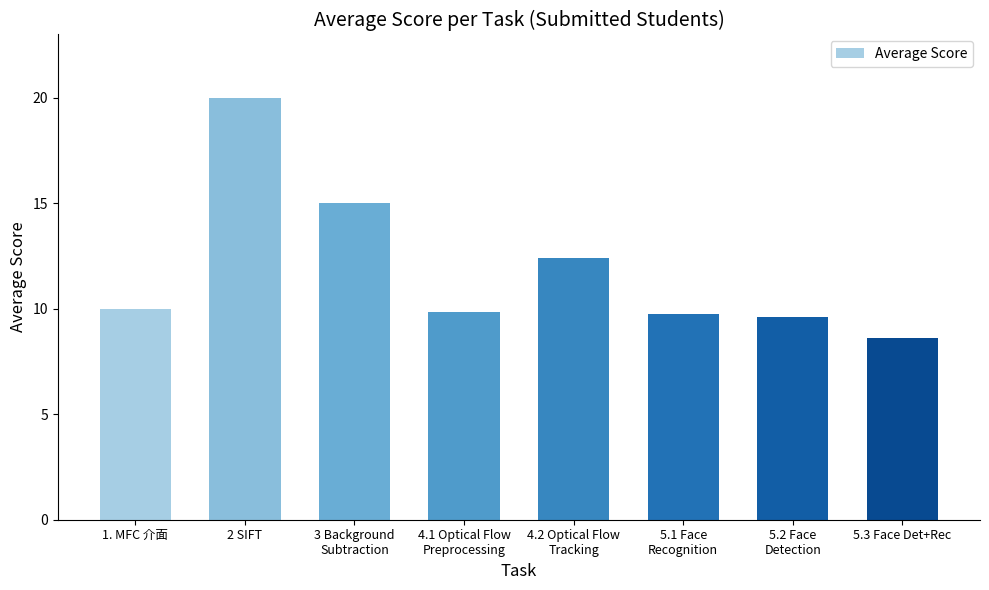

Reading right to left, list all the values displayed in this chart.

5.3 Face Det+Rec=8.6	5.2 Face
Detection=9.6	5.1 Face
Recognition=9.8	4.2 Optical Flow
Tracking=12.4	4.1 Optical Flow
Preprocessing=9.8	3 Background
Subtraction=15.0	2 SIFT=20.0	1. MFC 介面=10.0